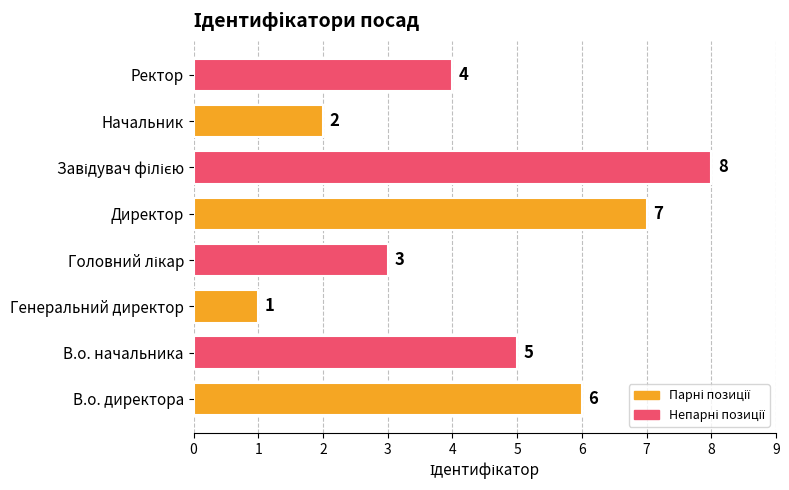

What is the sum of all values?

36